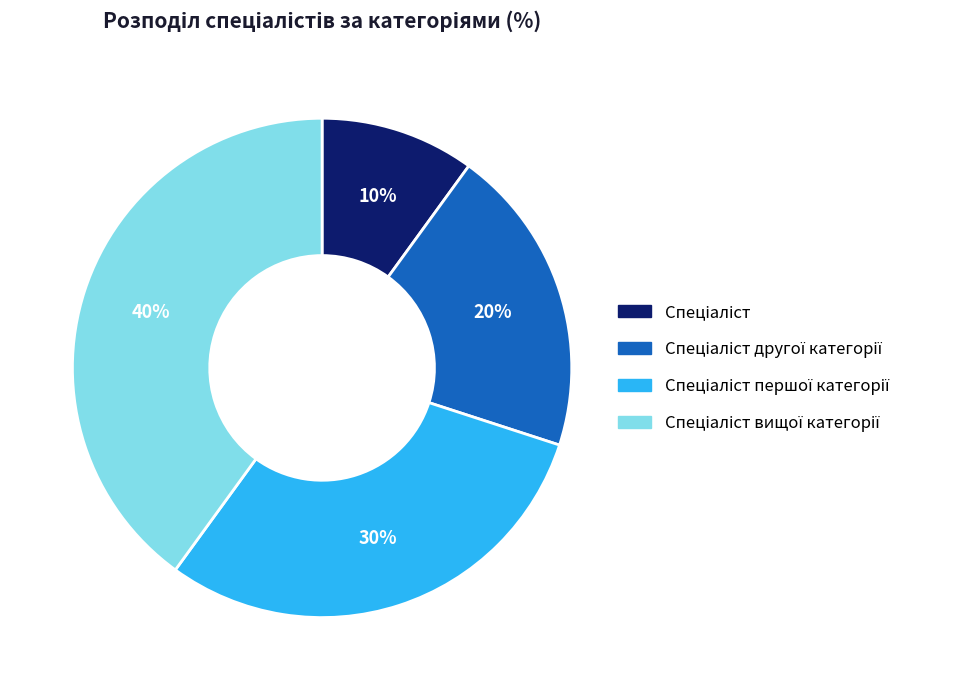

Count the number of slices in the pie.

4